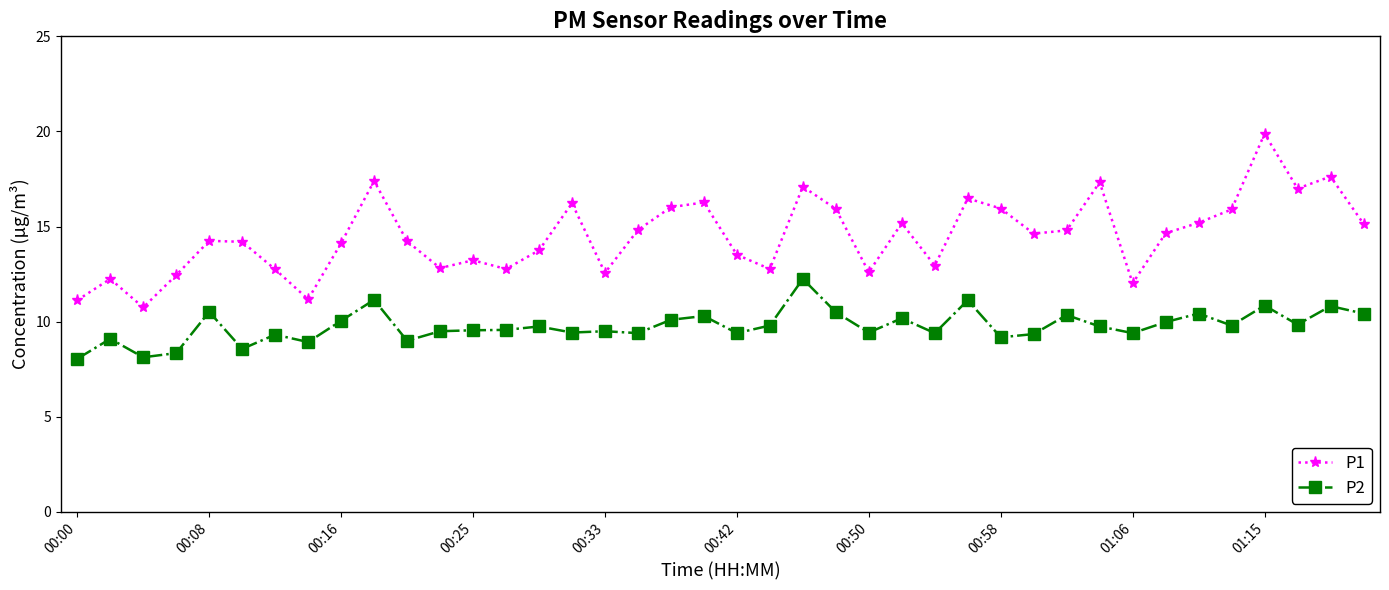

List the series in order of their peak value, highest first.

P1, P2